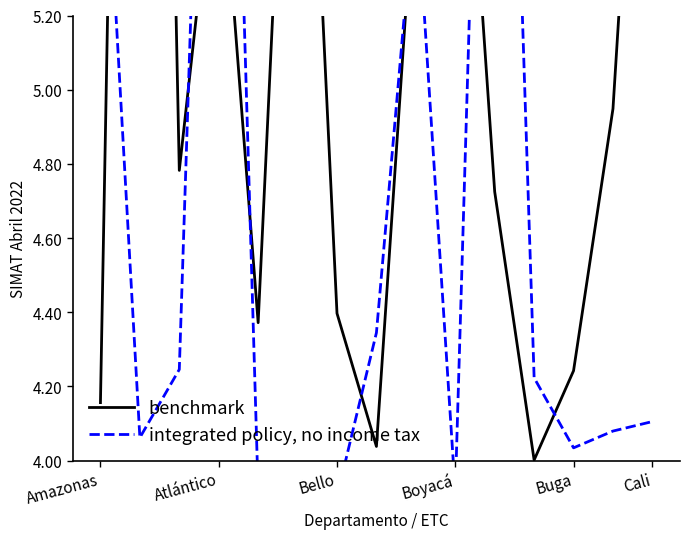

How many interior local valleys does the integrated policy, no income tax series have?

4